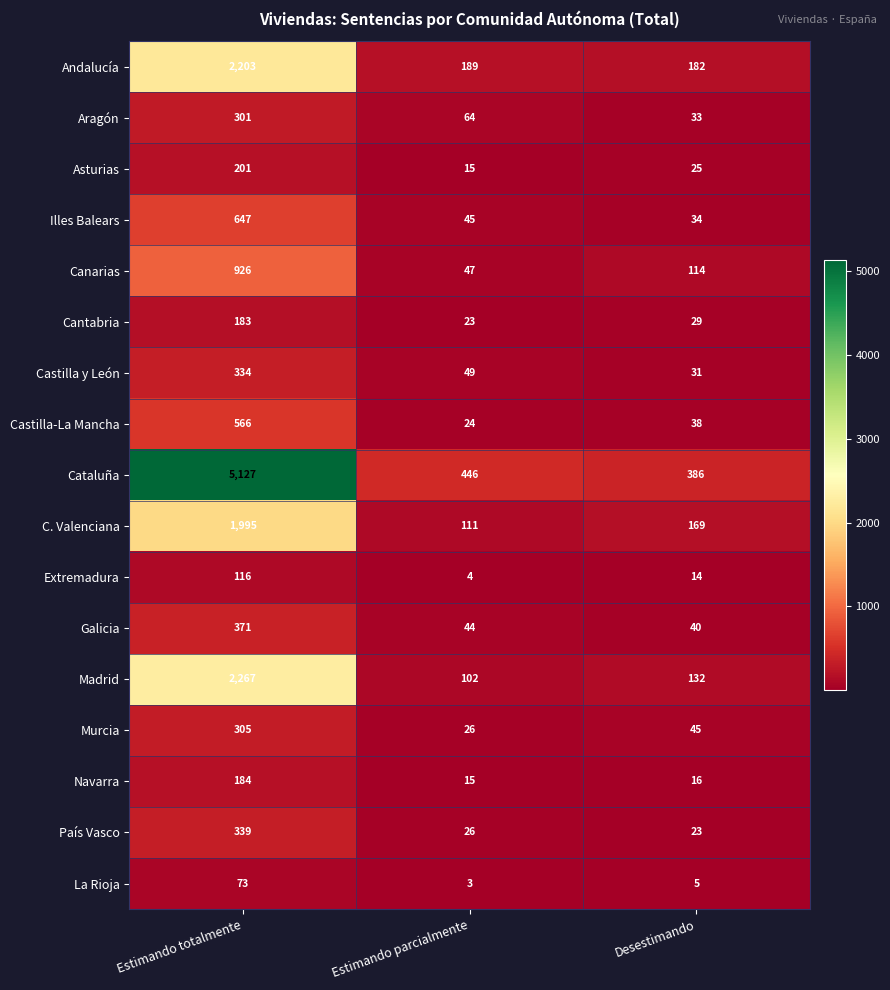

At which category is the sum across all series the highest?

Estimando totalmente